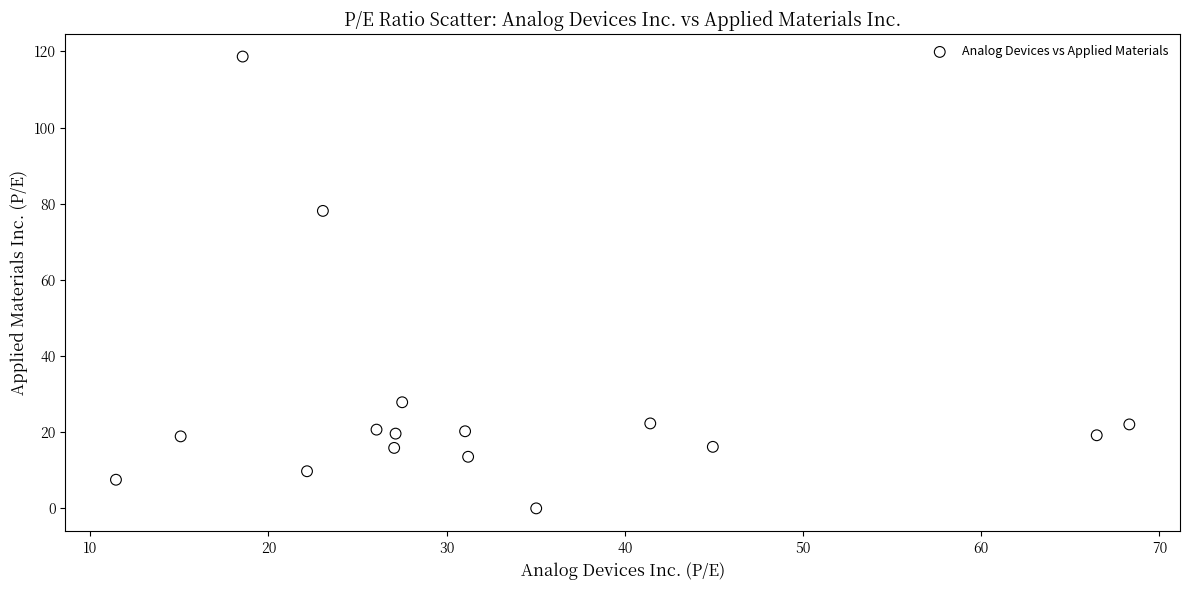

What is the range of X values (max minus min)?

56.9